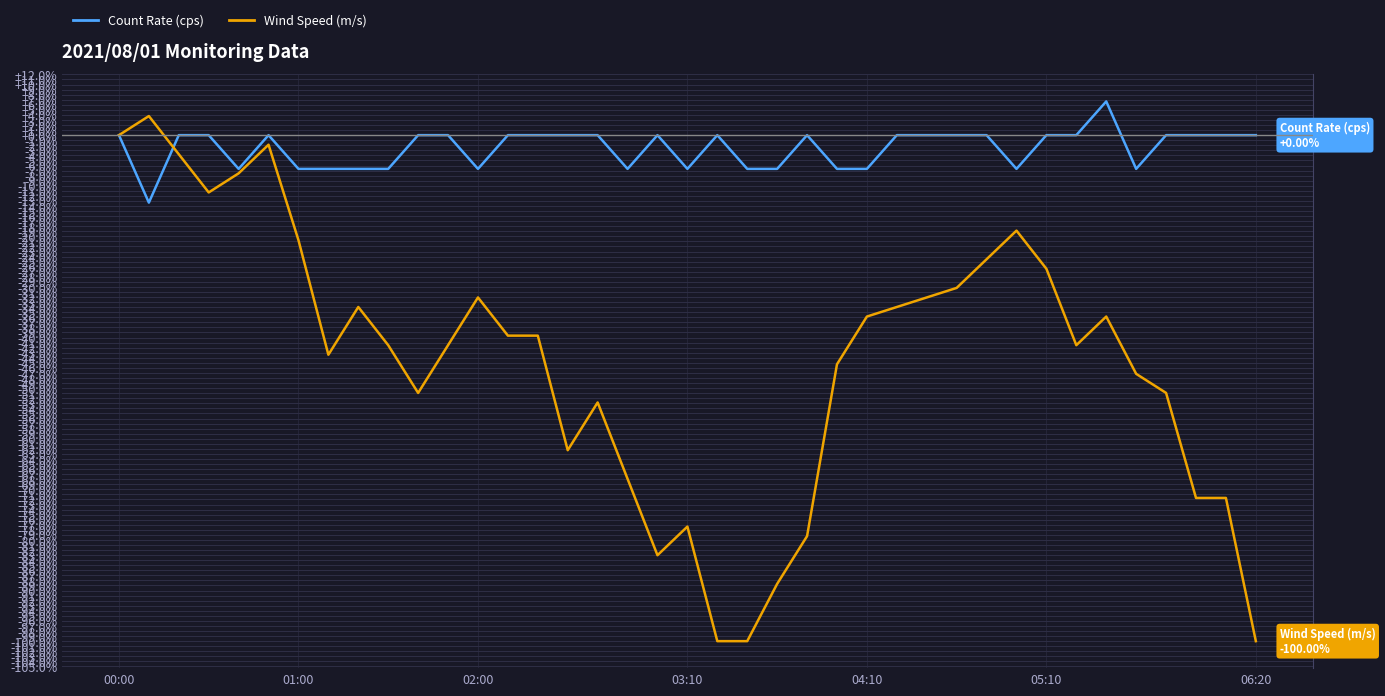

What is the minimum value for Count Rate (cps)?

-13.3